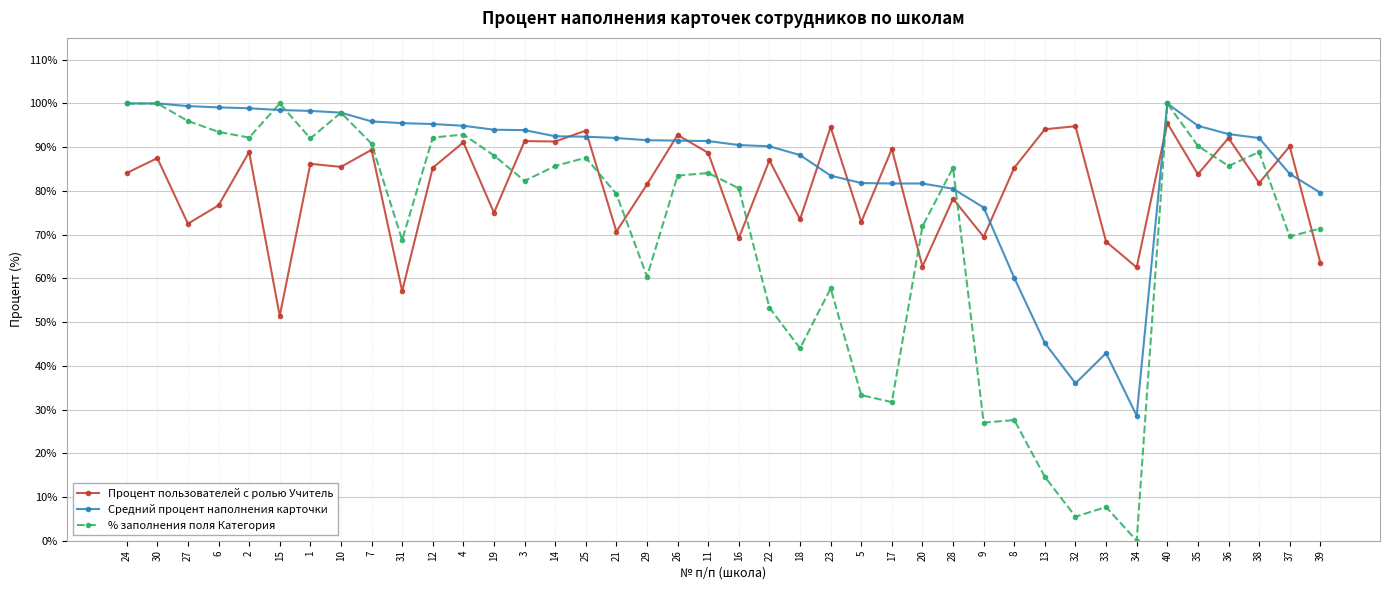

Where is the first local minimum for Процент пользователей с ролью Учитель?

27